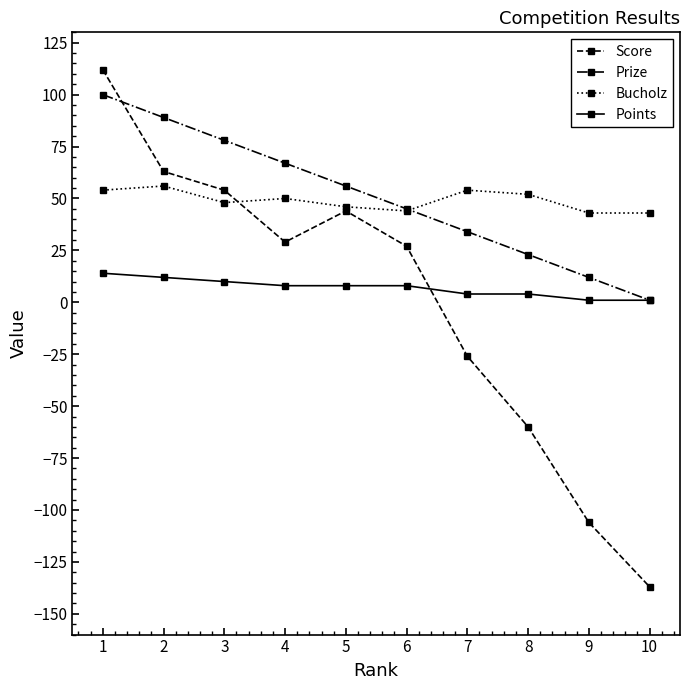

Rank the categories by Prize value from lowest to highest.

10, 9, 8, 7, 6, 5, 4, 3, 2, 1